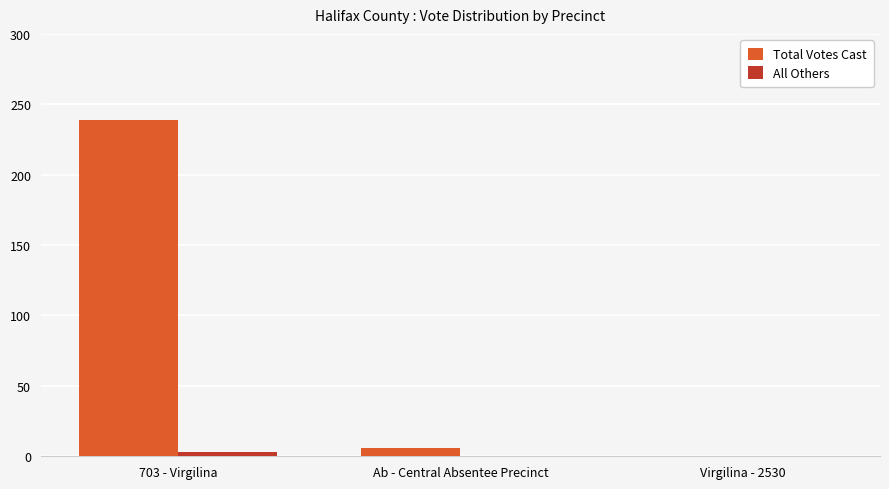

Are the bars horizontal?

No